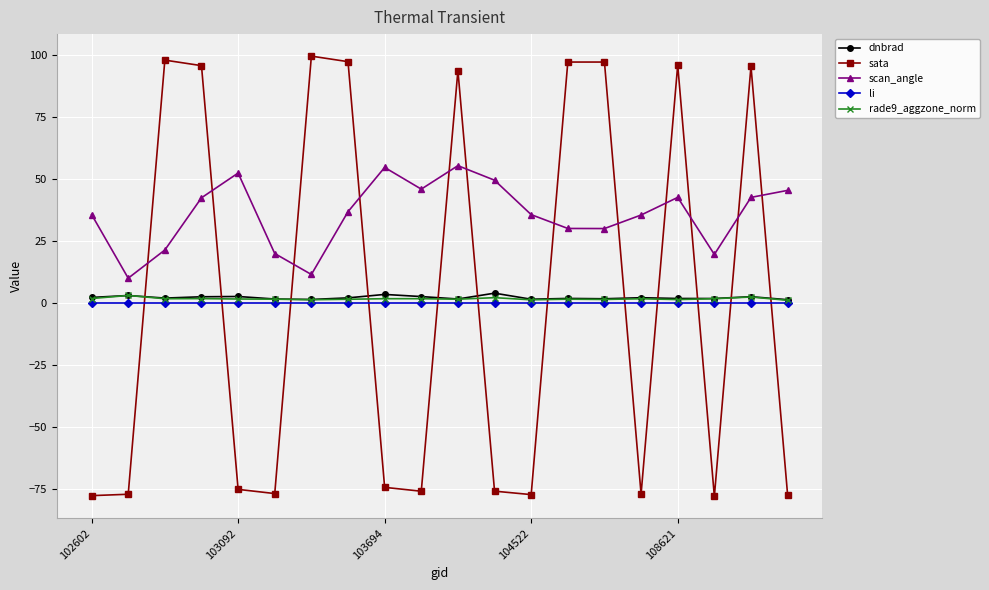

What is the value of the sata point at the 19th from the left?

95.4